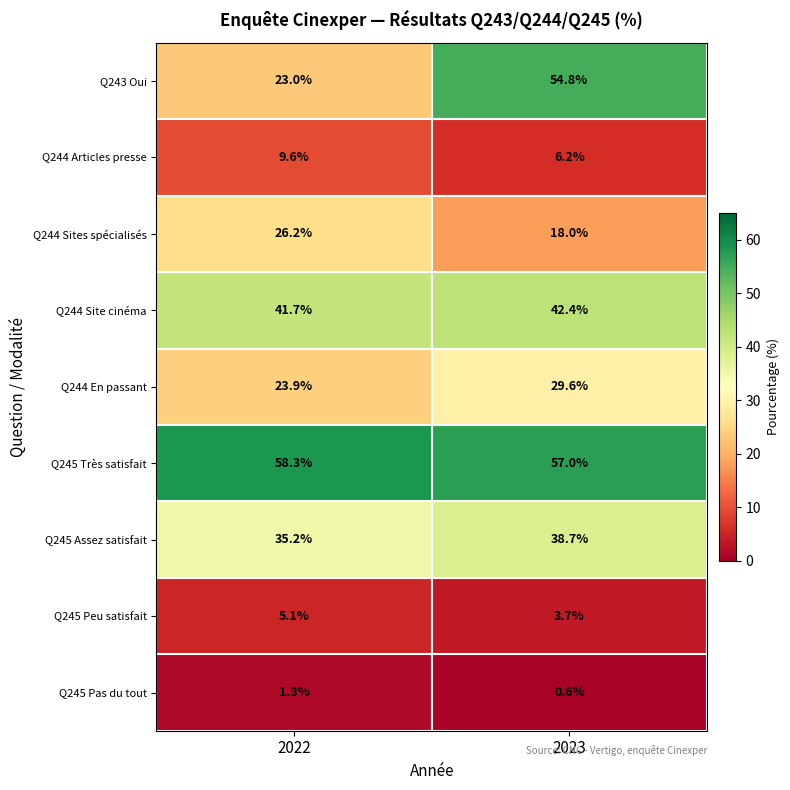

At which category is the sum across all series the highest?

2023